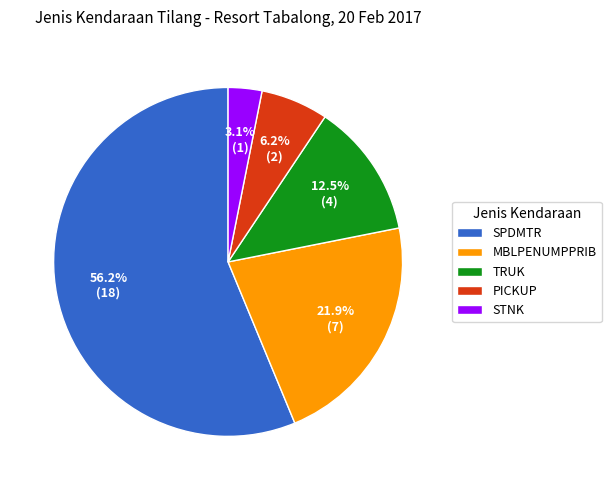

How many slices are in this pie chart?

5